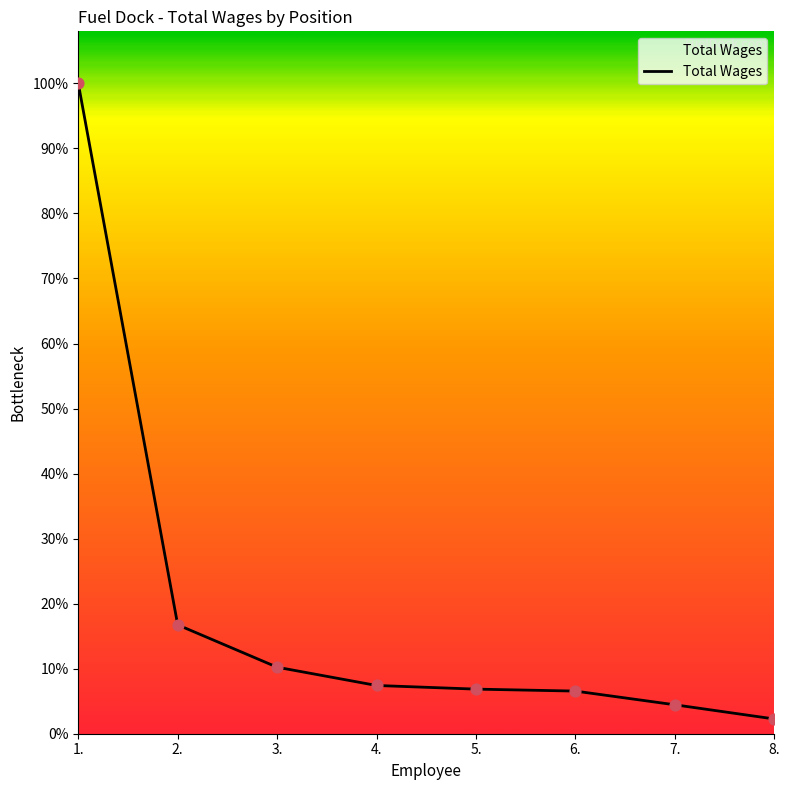

Between 1. and 2., which is larger?

1.